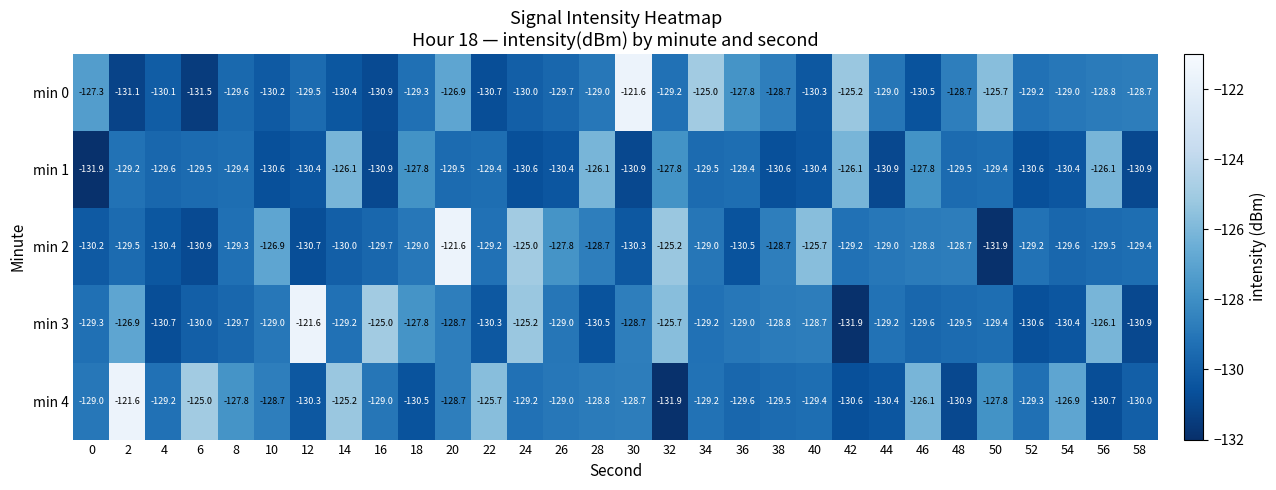

The value of min 2 at 38 is -39.4. True or false?

False